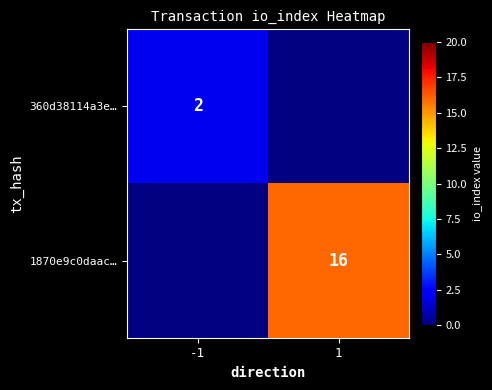

True or false: 1870e9c0daac… has a value of 9 at 1.

False